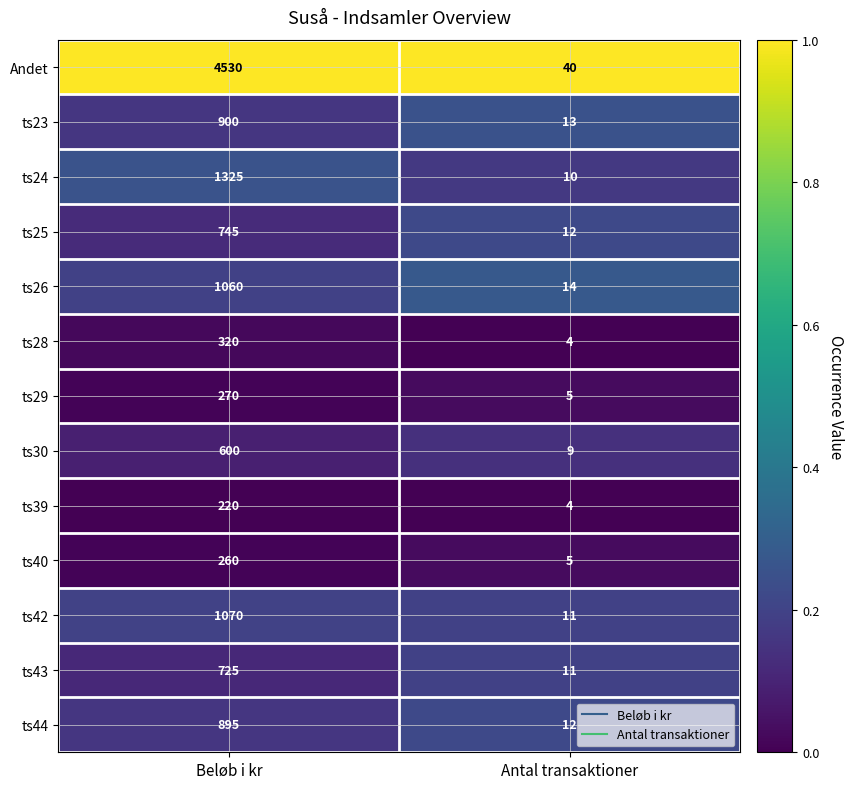

At which category is the sum across all series the highest?

Beløb i kr